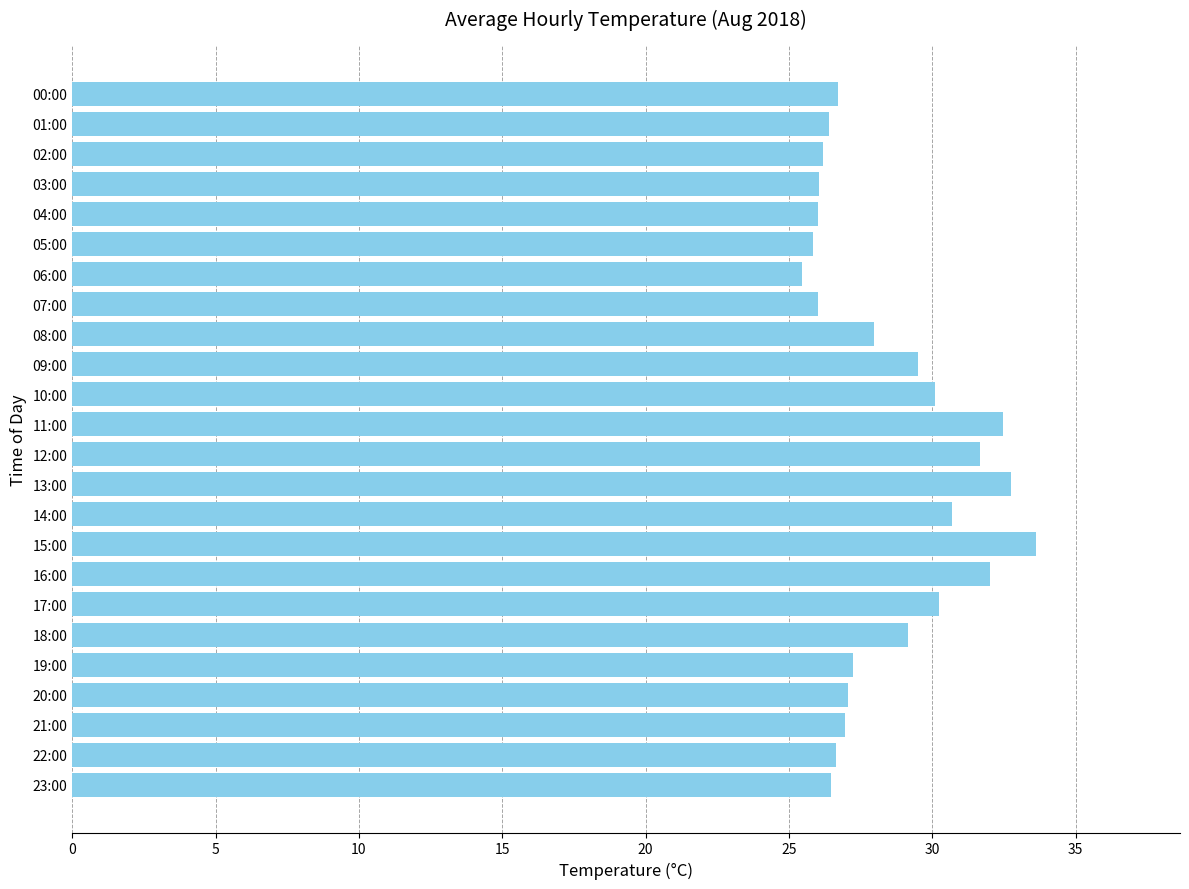

What is the greatest value displayed?

33.6